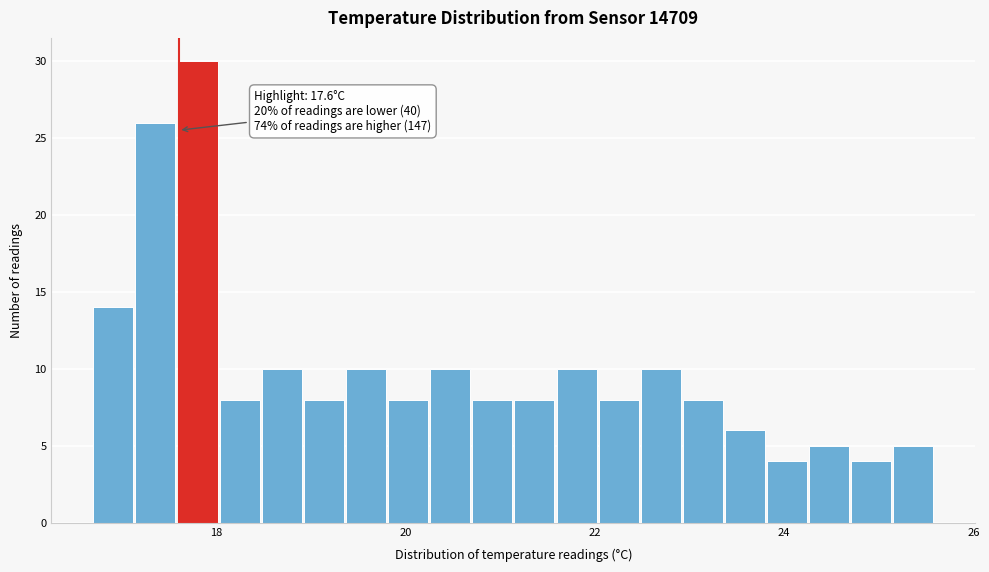

Around what value on the x-axis is the tallest bar? Give the approximate position of its centre, as read against the axis.

17.8